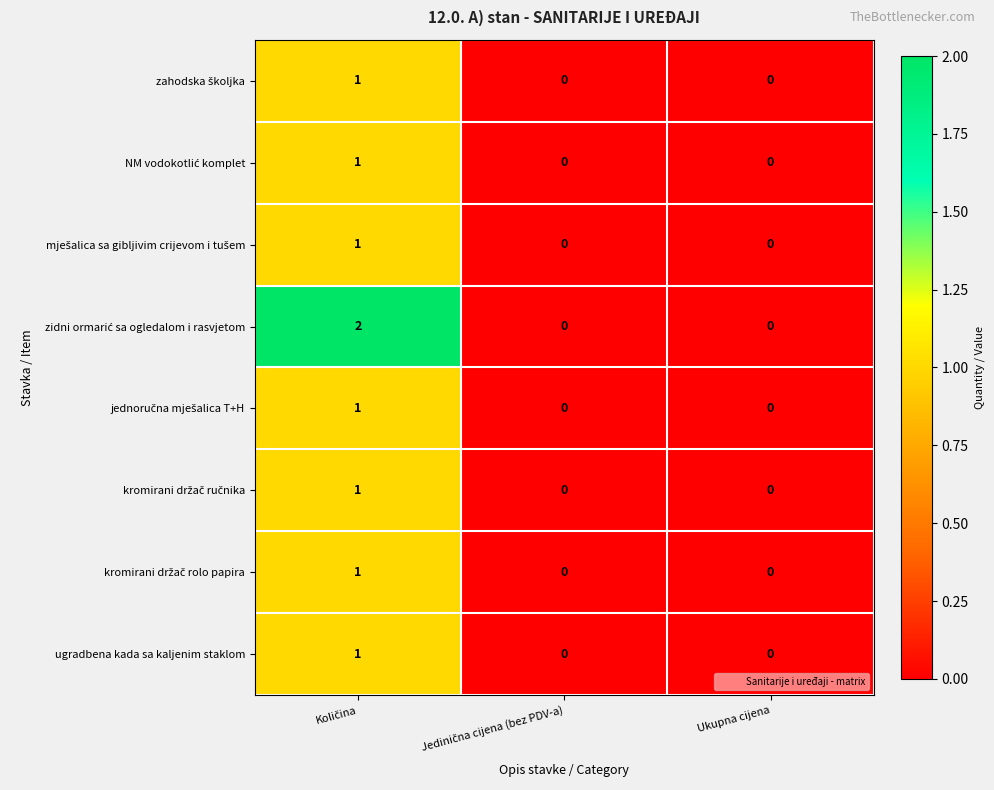

Count the ugradbena kada sa kaljenim staklom values in the range 0 to 1.

3